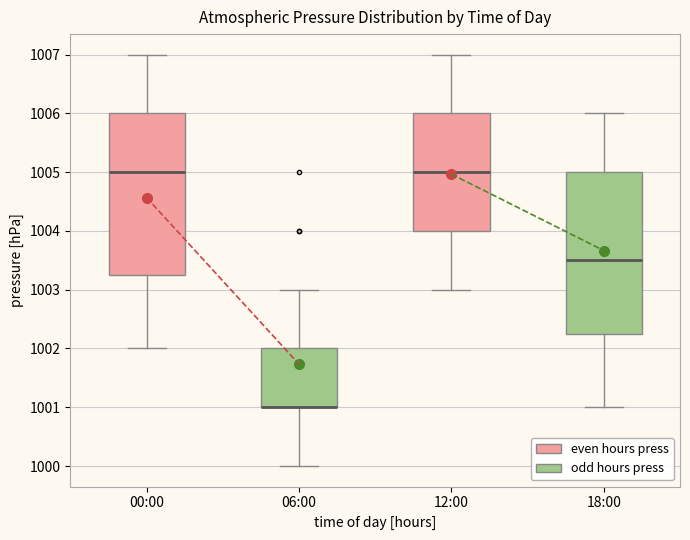

Where is the upper edge of the box for 06:00 on the y-axis? The values are not printed on the chart, so give them approximately, as read against the axis.

1002.0